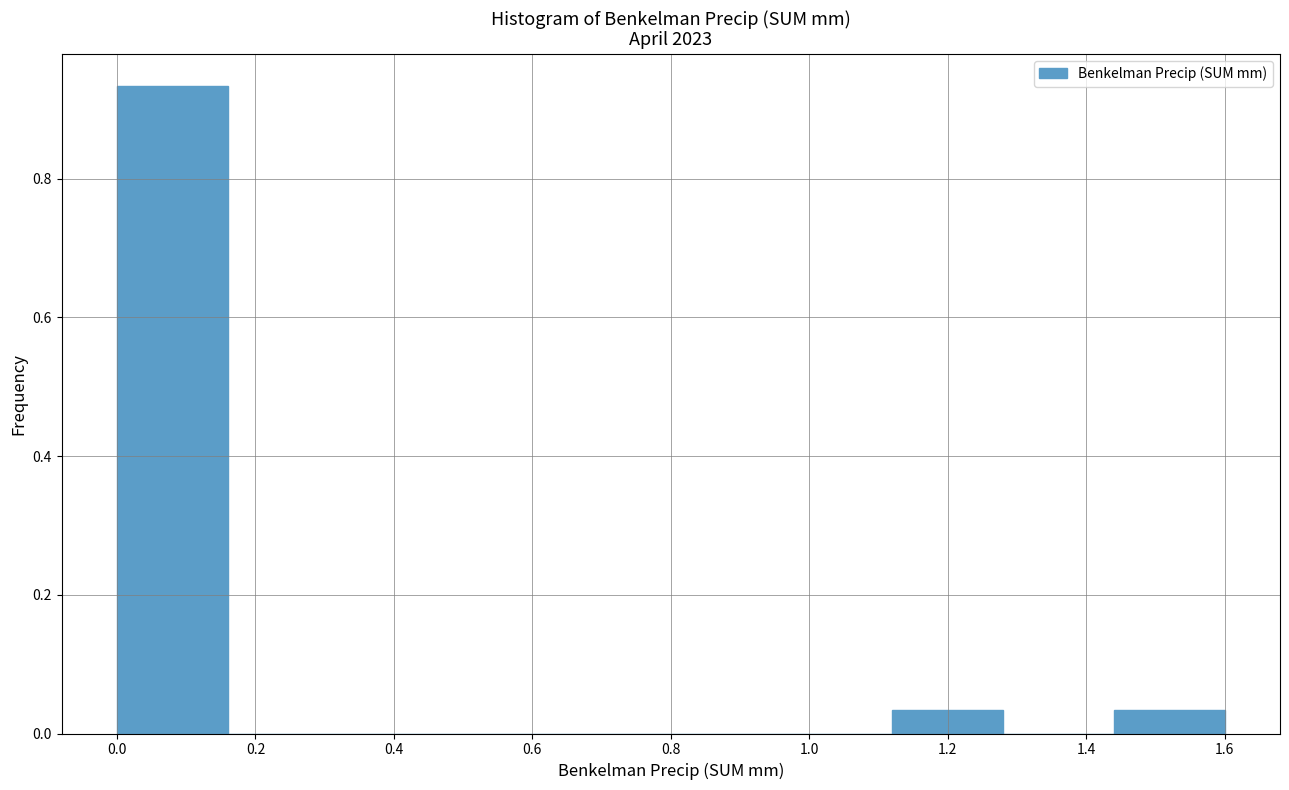

Reading left to right, list every bar in this chart as the range it spans on the x-axis followed by its height. The values are not printed on the chart, so give them approximately, as read against the axis.

0.00 to 0.16: 0.94
0.16 to 0.32: 0
0.32 to 0.48: 0
0.48 to 0.64: 0
0.64 to 0.80: 0
0.80 to 0.96: 0
0.96 to 1.12: 0
1.12 to 1.28: 0.04
1.28 to 1.44: 0
1.44 to 1.60: 0.04